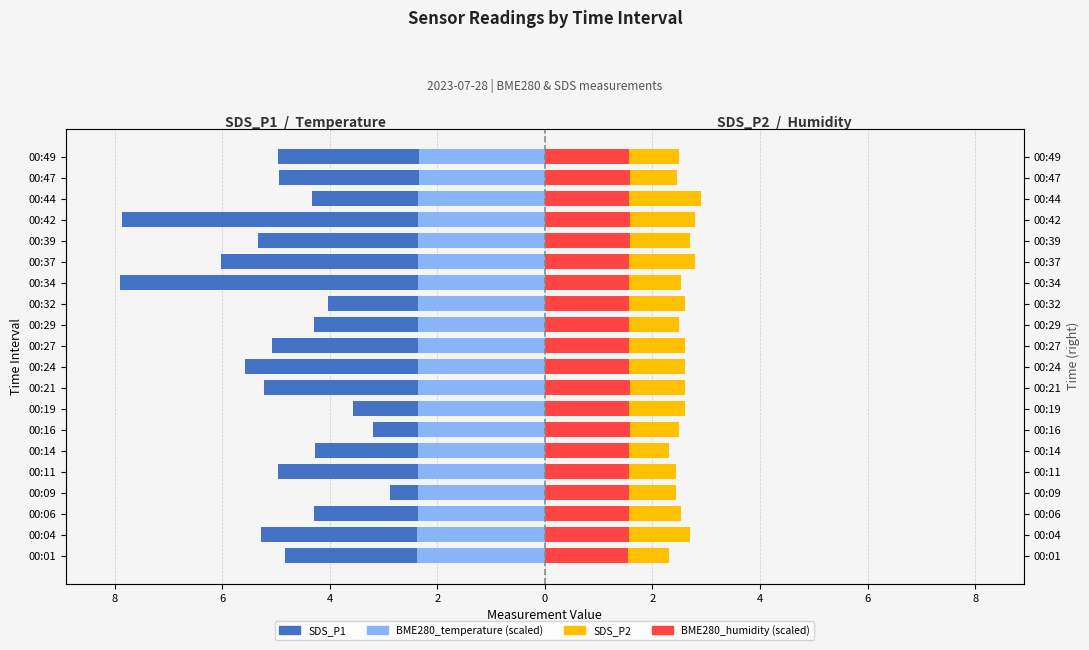

What is the sum of the SDS_P2 values at 00:42 and 00:44?

5.7